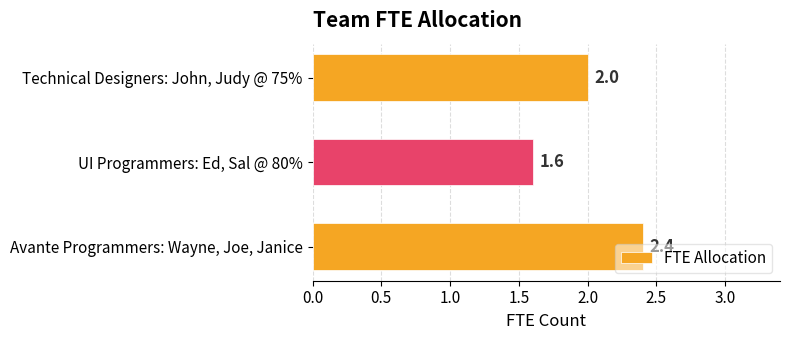

What is the change in value from UI Programmers: Ed, Sal @ 80% to Technical Designers: John, Judy @ 75%?

+0.4